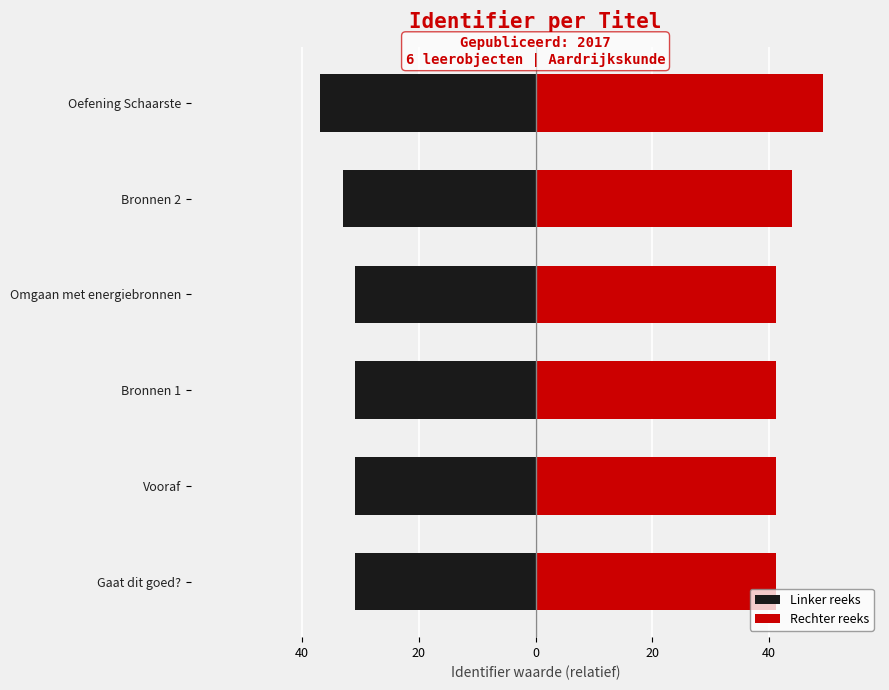

How many data points does each series have?

6